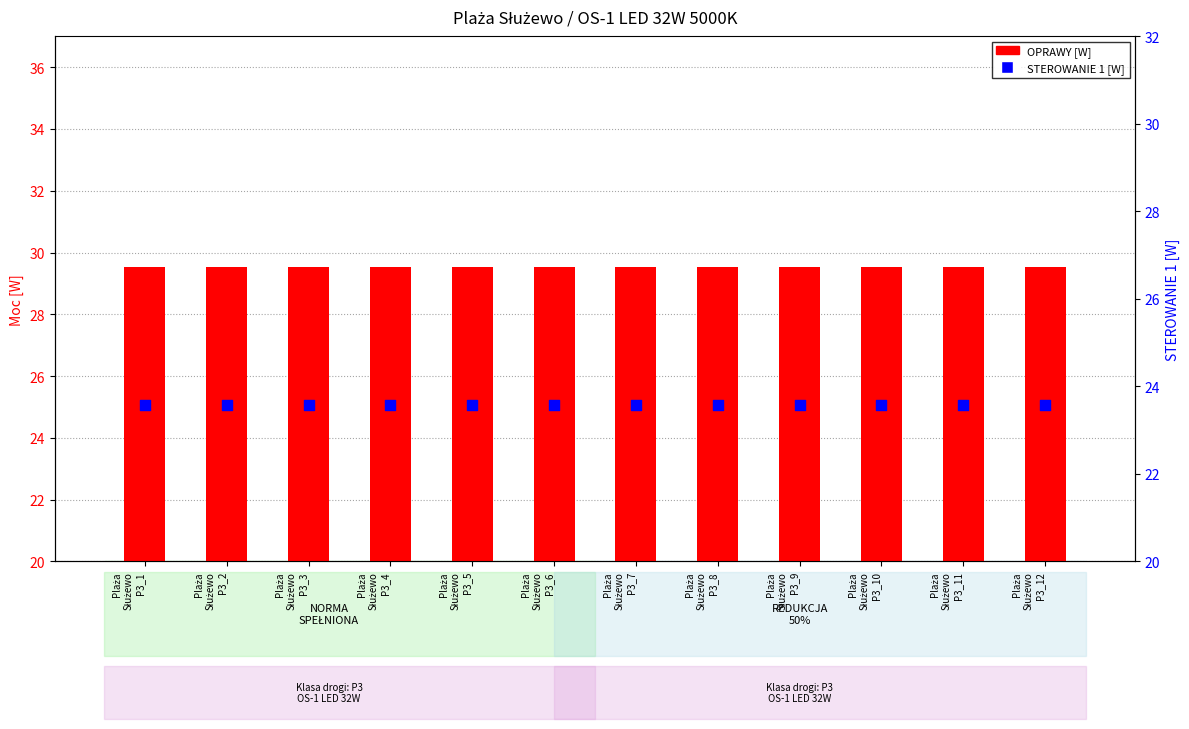

Which series reaches the maximum Y coordinate?

OPRAWY [W]